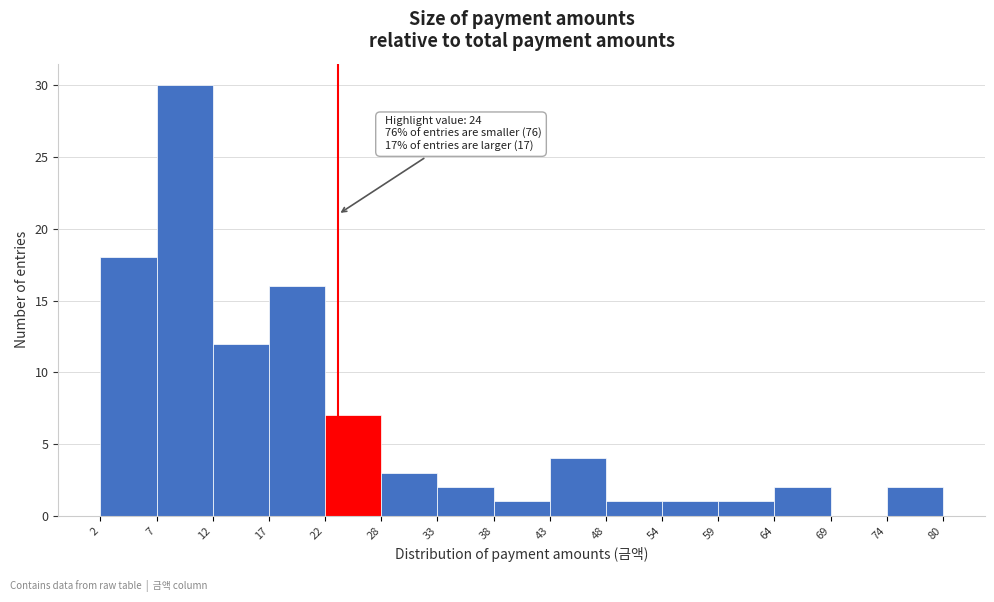

Over which range of the x-axis is the bar tallest?

7 to 12